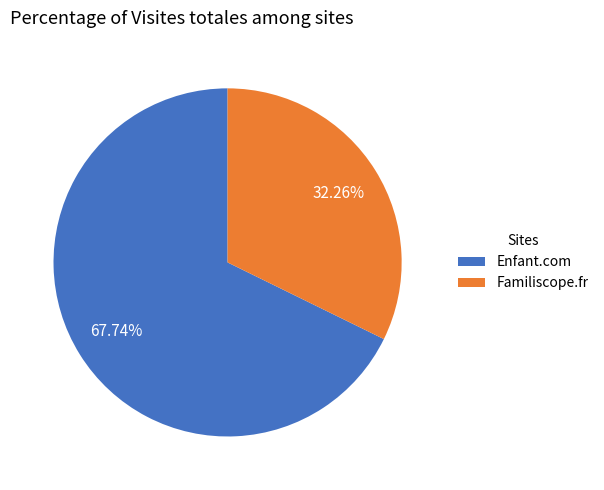

True or false: Enfant.com accounts for 59% of the total.

False